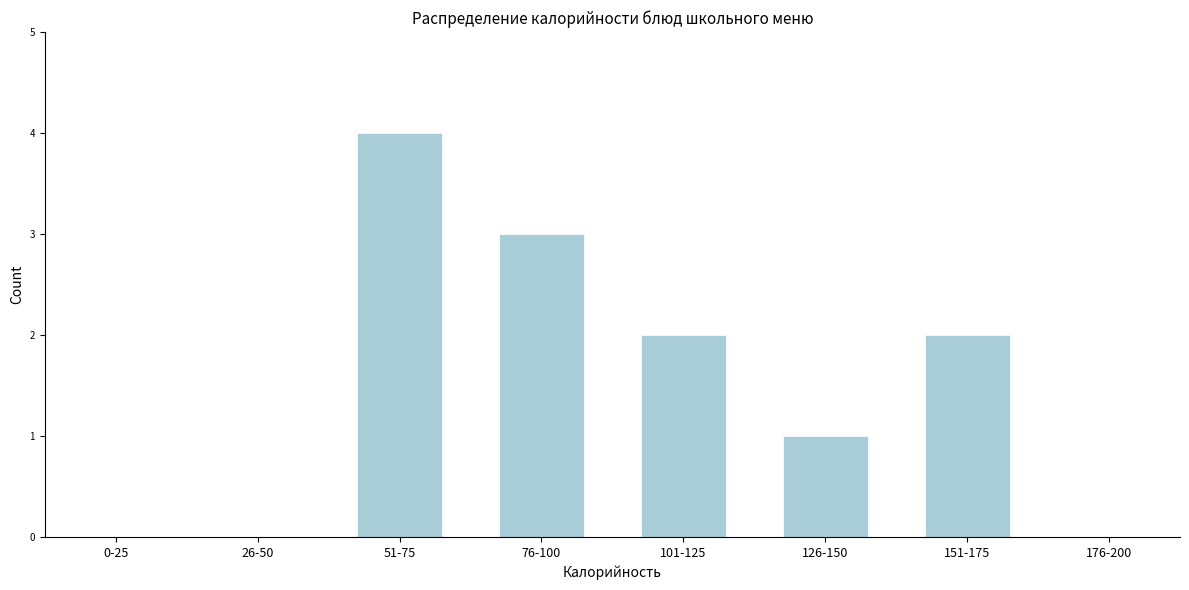

Reading right to left, list all the values displayed in this chart.

176-200=0	151-175=2	126-150=1	101-125=2	76-100=3	51-75=4	26-50=0	0-25=0